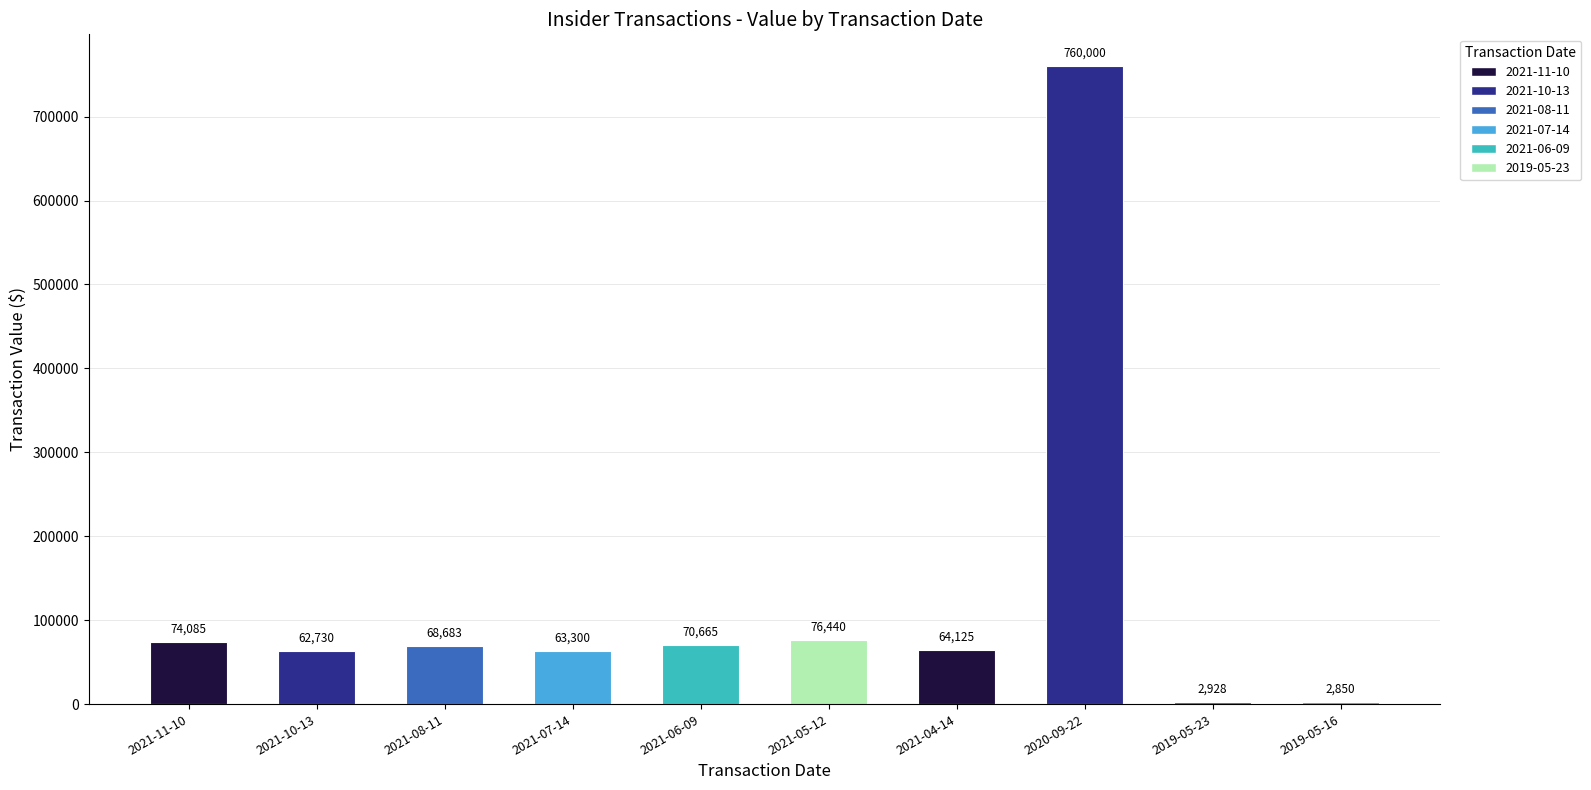

Is it true that sharesOwnedFollowingTransaction equals 105684.5 at 2021-07-14?

False